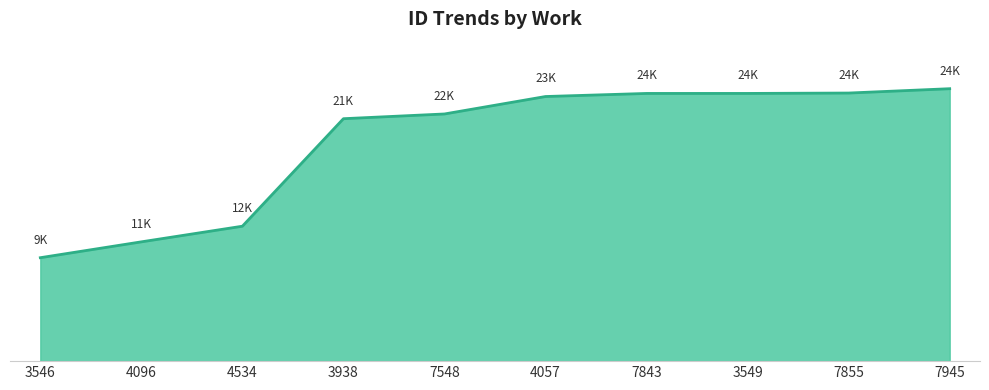

What is the label of the 9th point from the left?

7855